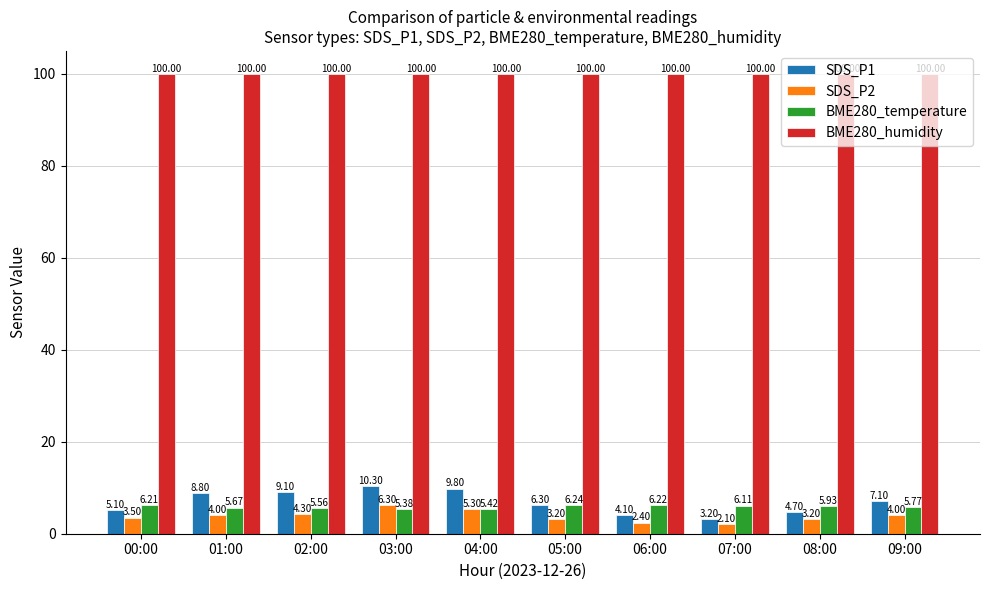

Rank the categories by BME280_temperature value from lowest to highest.

03:00, 04:00, 02:00, 01:00, 09:00, 08:00, 07:00, 00:00, 06:00, 05:00